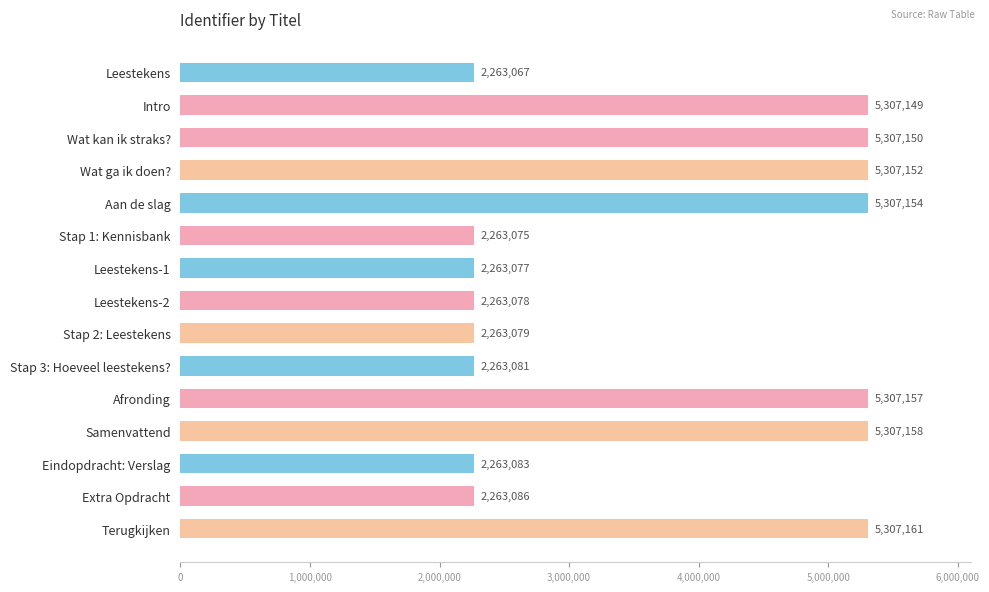

What position from the top is Terugkijken?

15